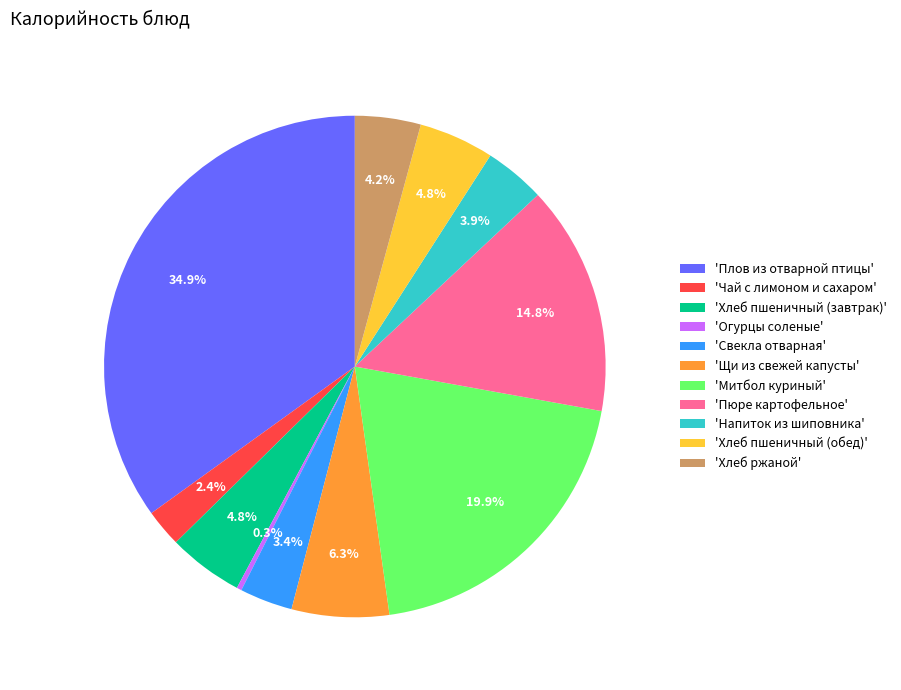

Which slice is the smallest?

'Огурцы соленые'